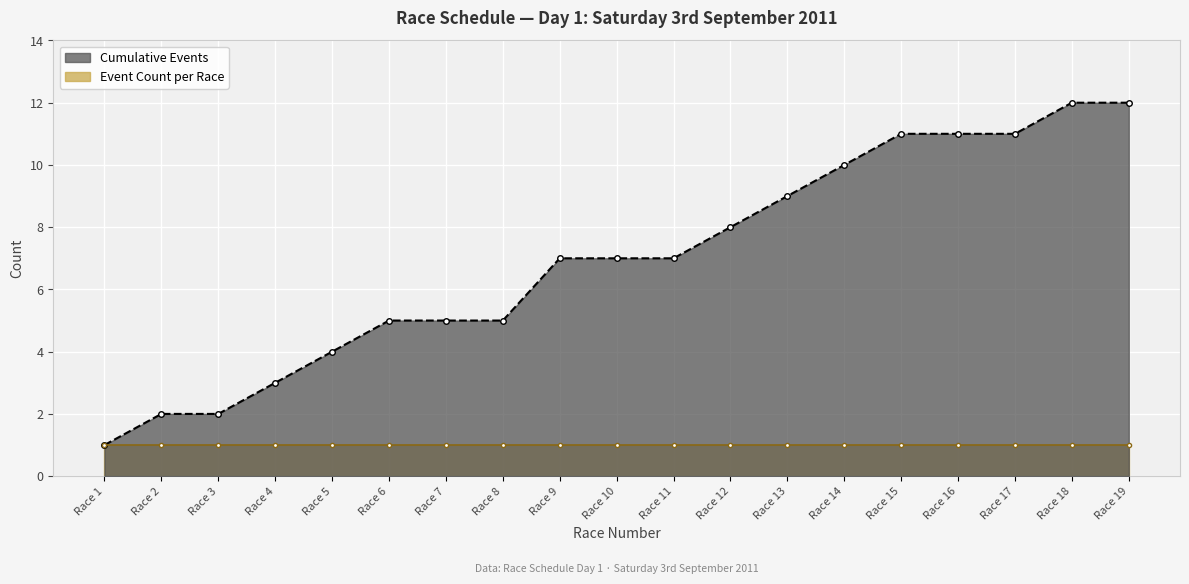

How many values are below 7?

8